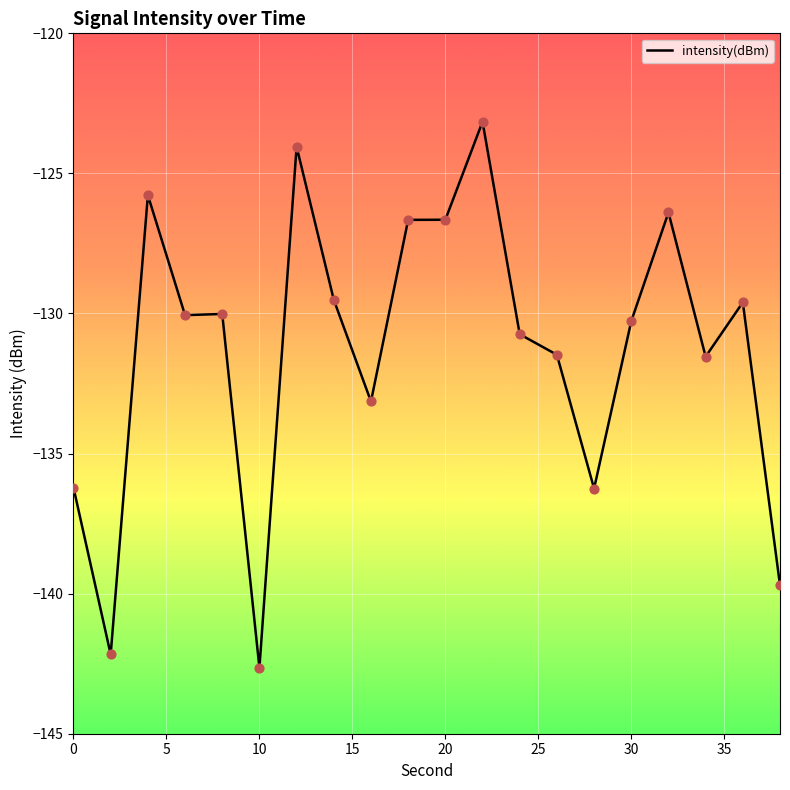

What is the minimum value shown in the chart?

-142.6